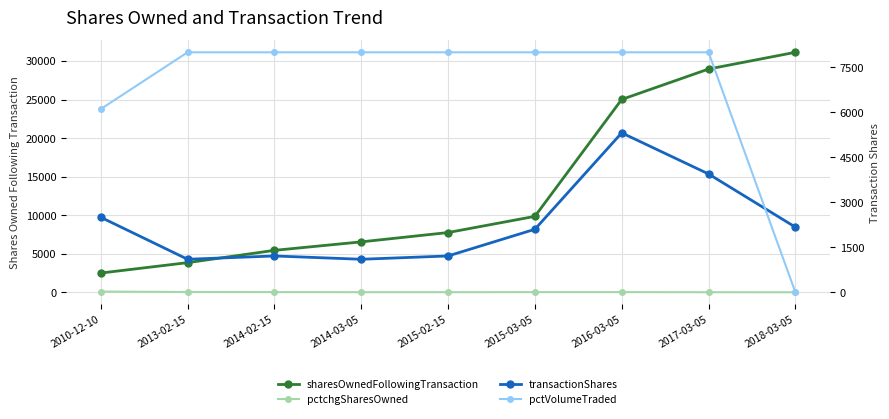

At which label does sharesOwnedFollowingTransaction reach its peak?

2018-03-05